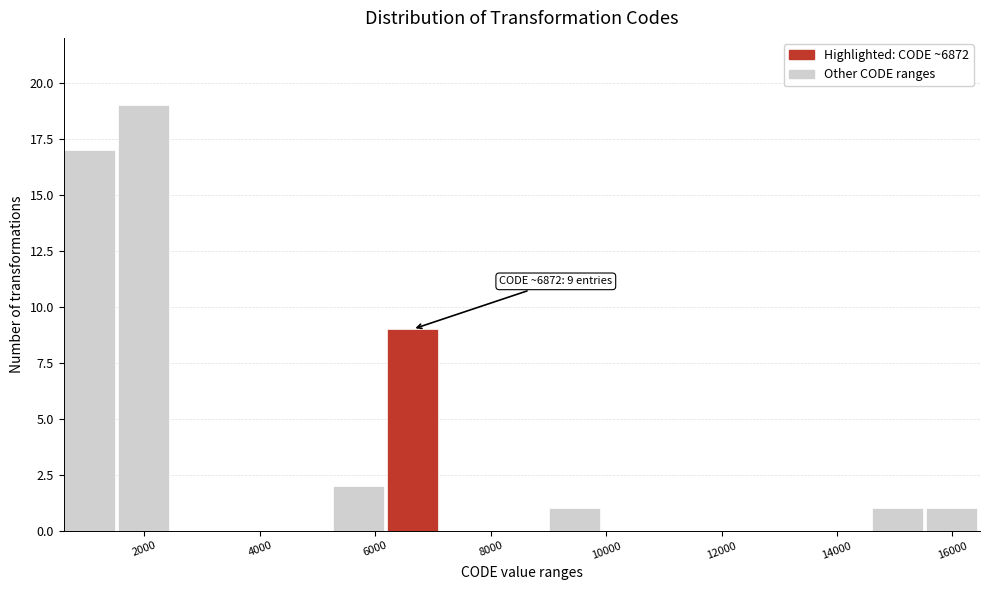

Which range on the x-axis has the tallest bar?

1600 to 2400